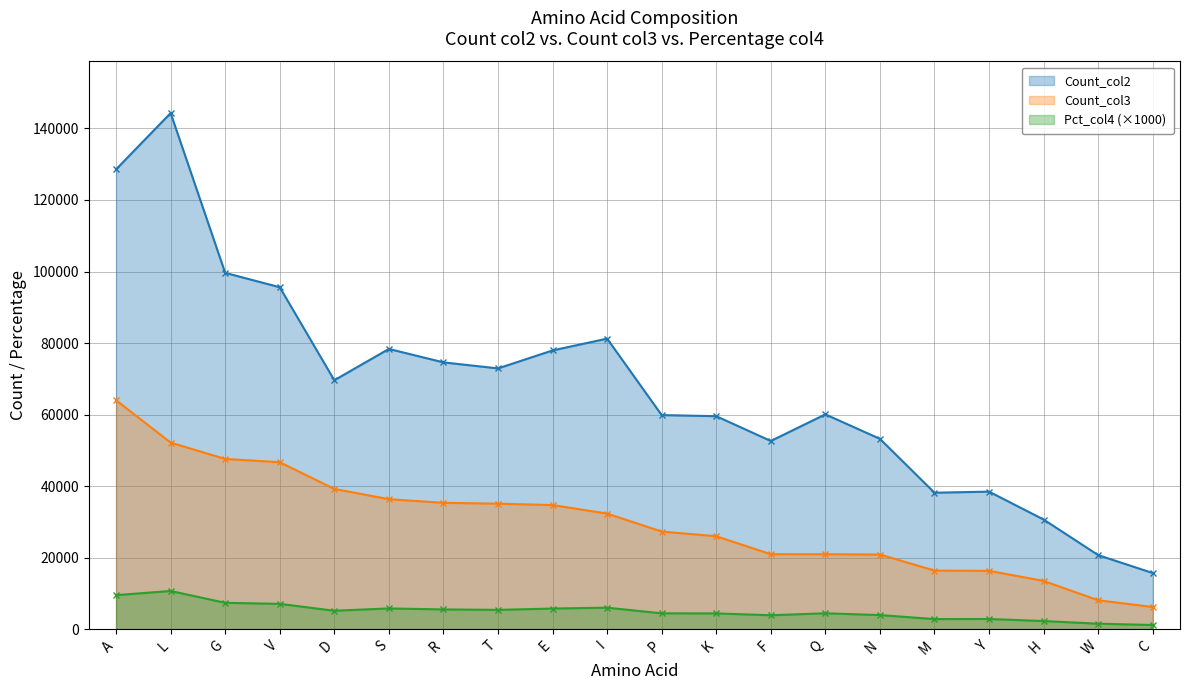

How many distinct data groups are displayed?

3